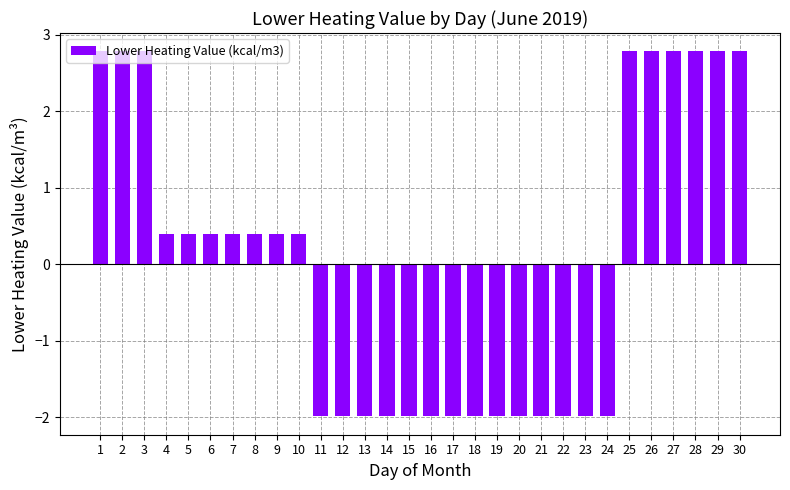

Count the values in the range -1 to 2.

7